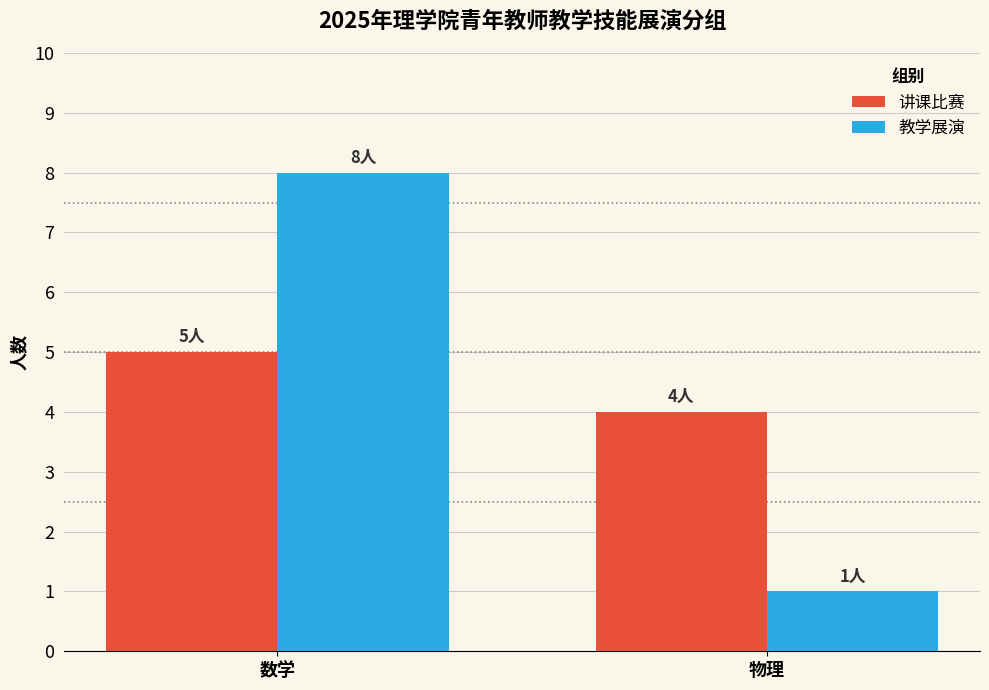

At which label does 教学展演 reach its minimum?

物理